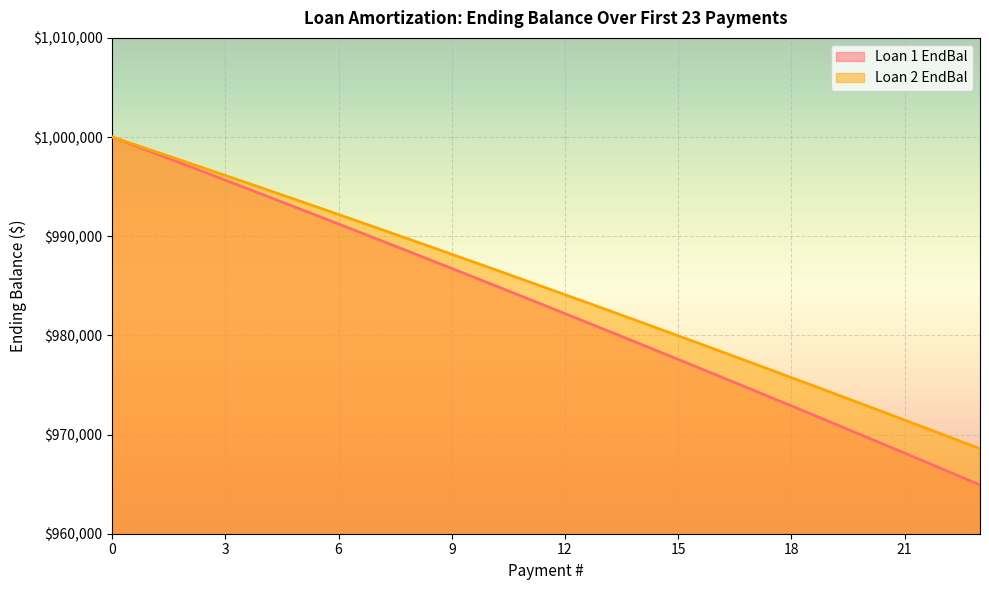

The value of Loan 2 EndBal at 7 is 1744085.2. True or false?

False